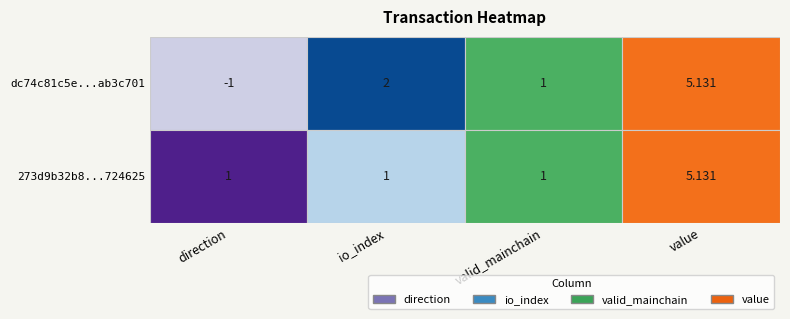

Rank the series by their maximum value, from highest to lowest.

dc74c81c5e1333711555969e28fcb868ab3c701, 273d9b32b8fa496056cfe590e5831154d724625